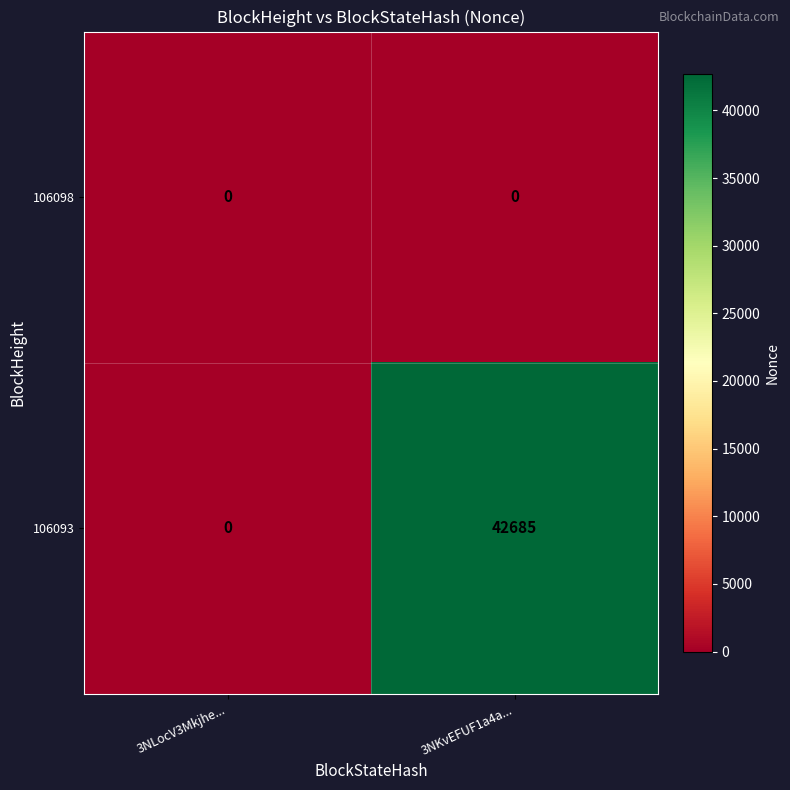

Reading left to right, transcribe all the data shown in this chart.

106098: 0	0
106093: 0	42685